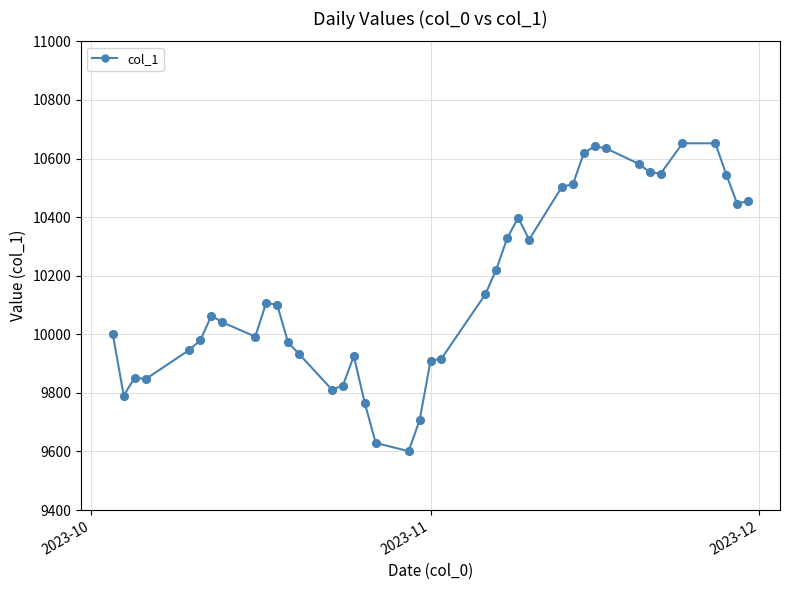

What is the value of the 38th point from the left?

10545